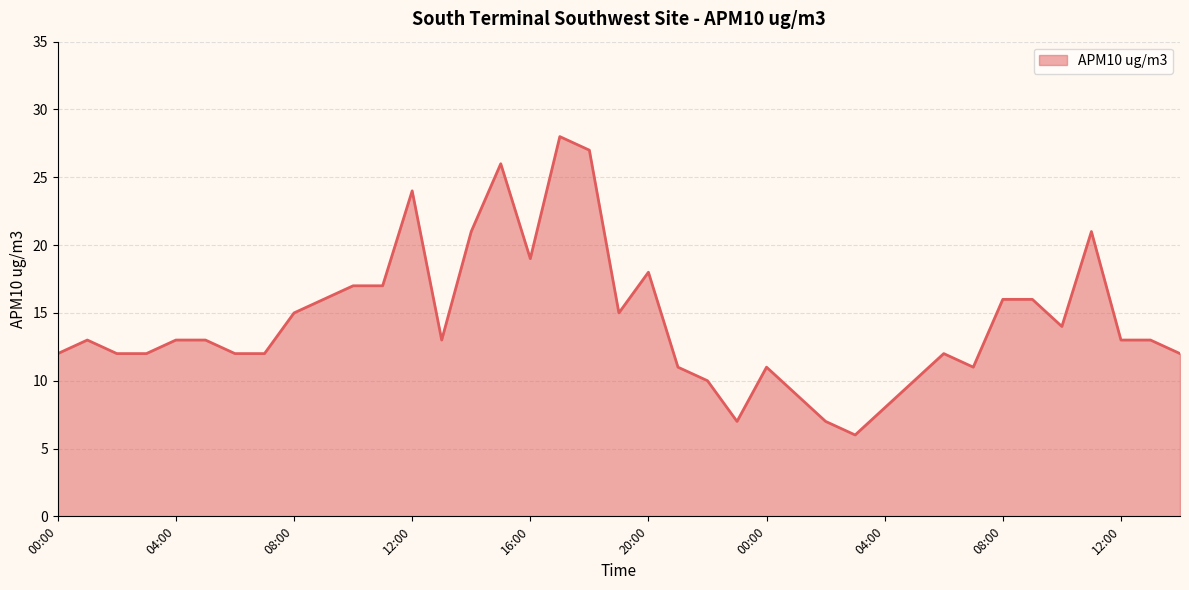

What is the minimum value shown in the chart?

6